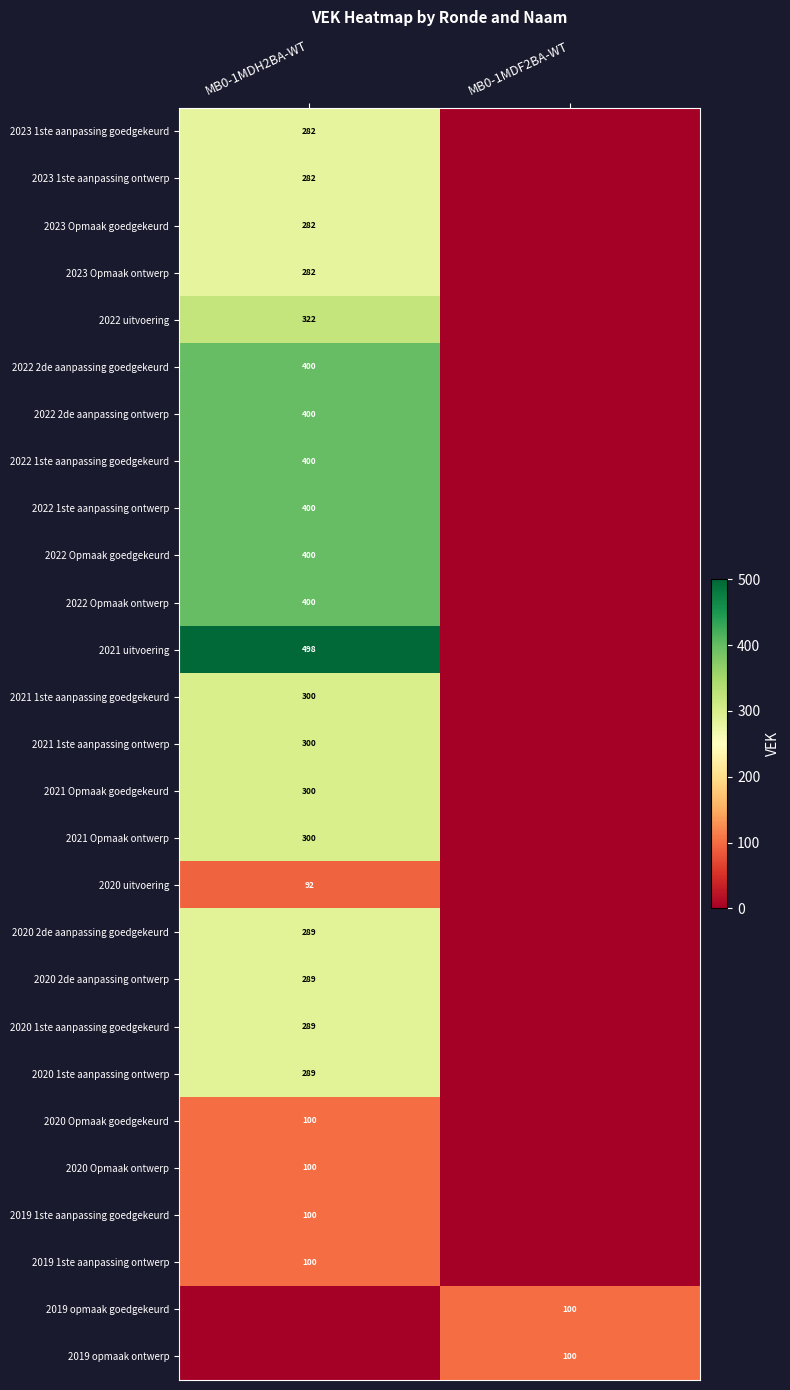

The value of 2020 2de aanpassing goedgekeurd at MB0-1MDH2BA-WT is 514. True or false?

False